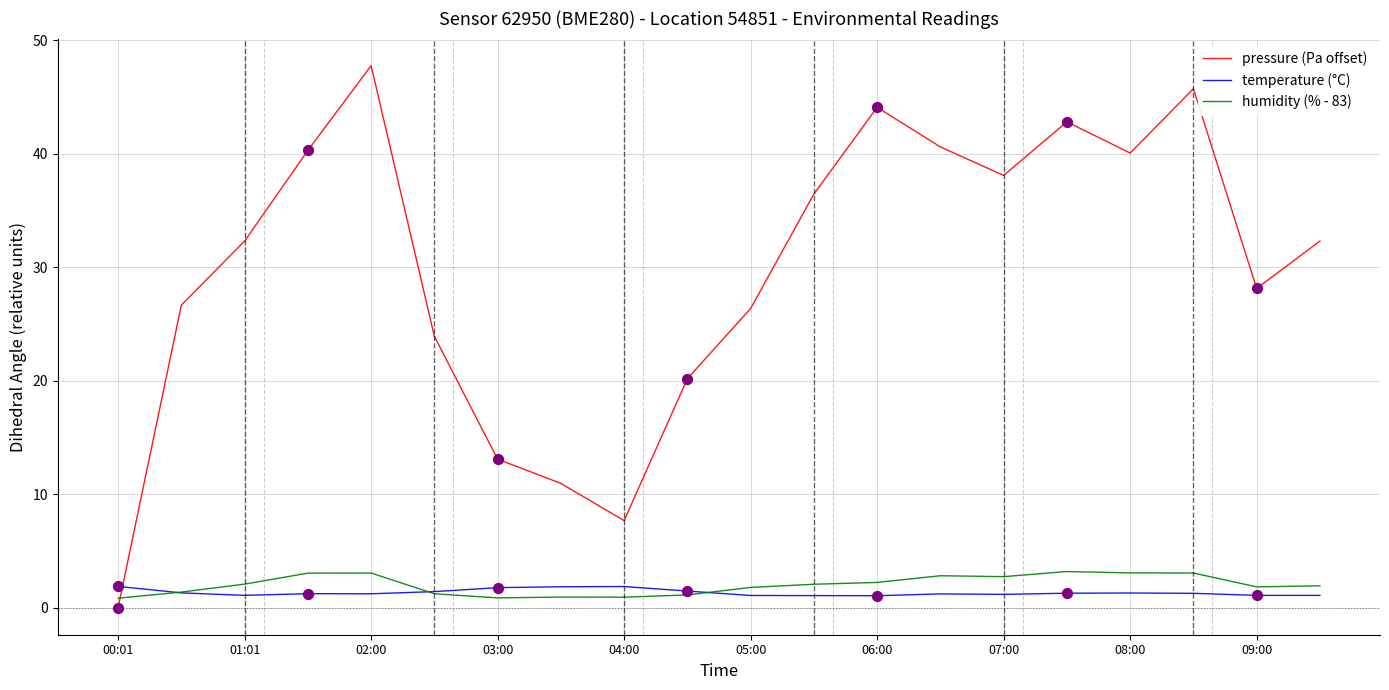

True or false: pressure (Pa offset) and temperature (°C) cross at least once.

True